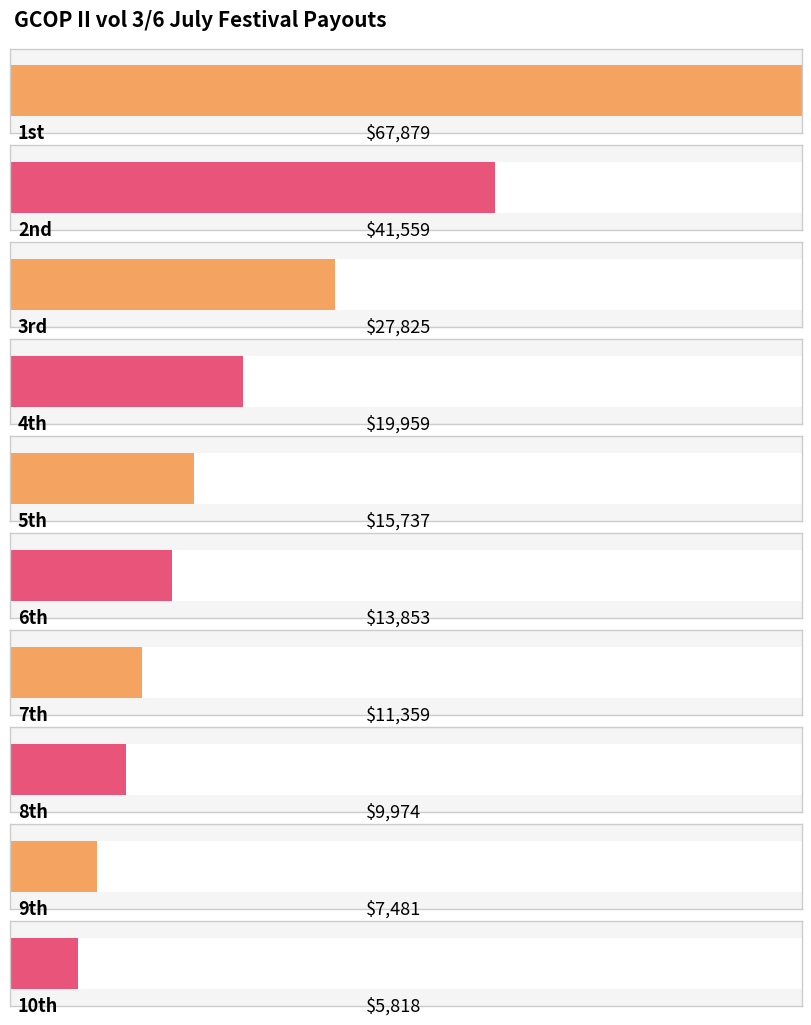

What position from the right is 8th?

3